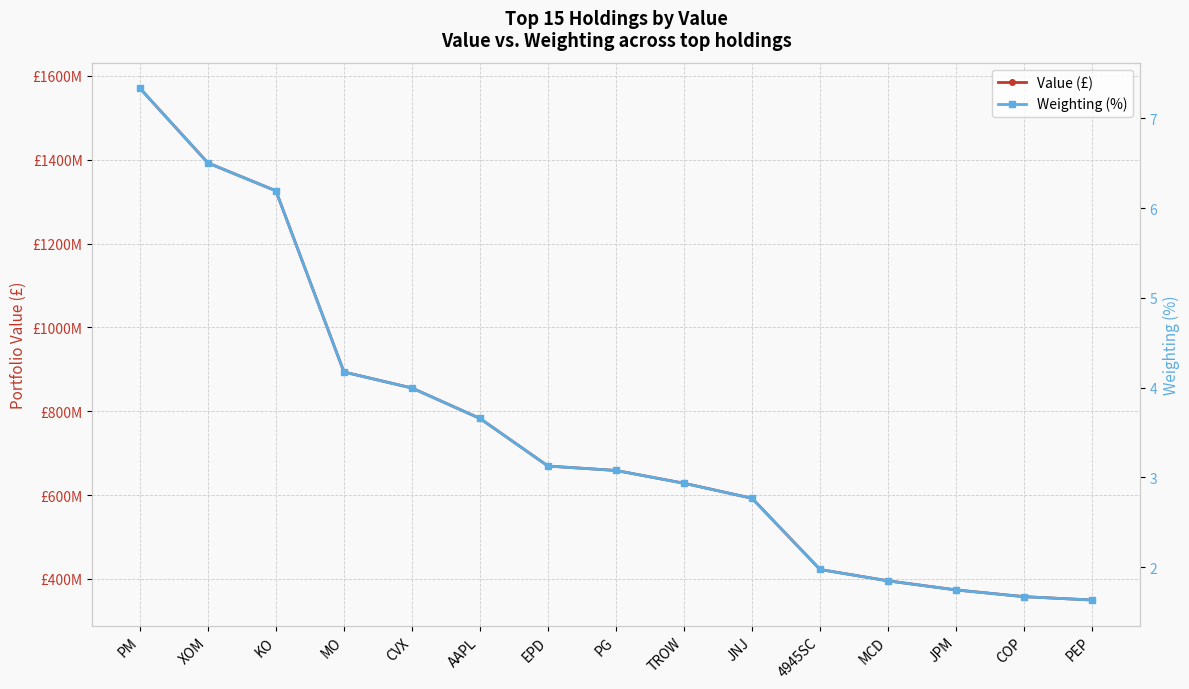

At how many categories does at least one series exceed 377238388?

12